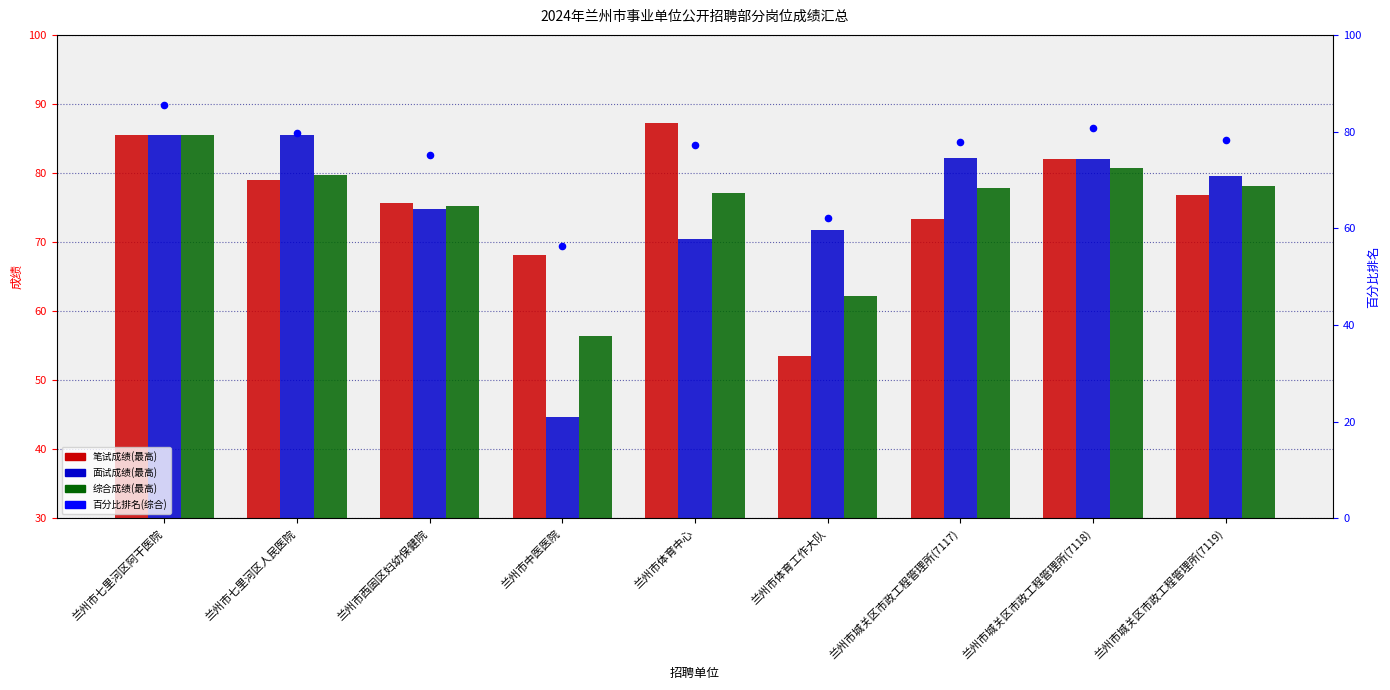

Which series reaches the maximum Y coordinate?

笔试成绩(最高)